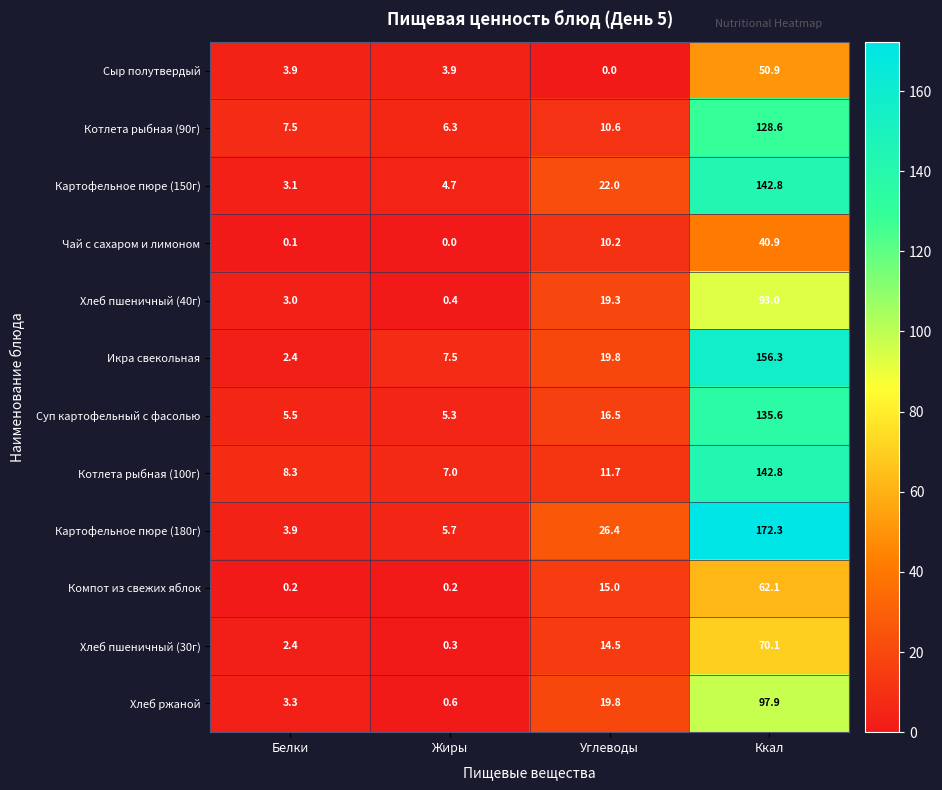

List the labels in order of Картофельное пюре (180г) value, smallest first.

Белки, Жиры, Углеводы, Ккал